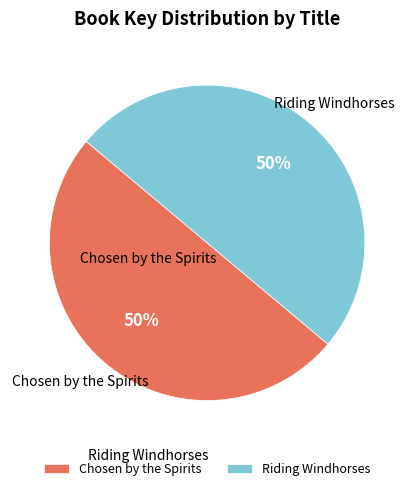

To the nearest percent, what is the combined percentage of Chosen by the Spirits and Riding Windhorses?

100%